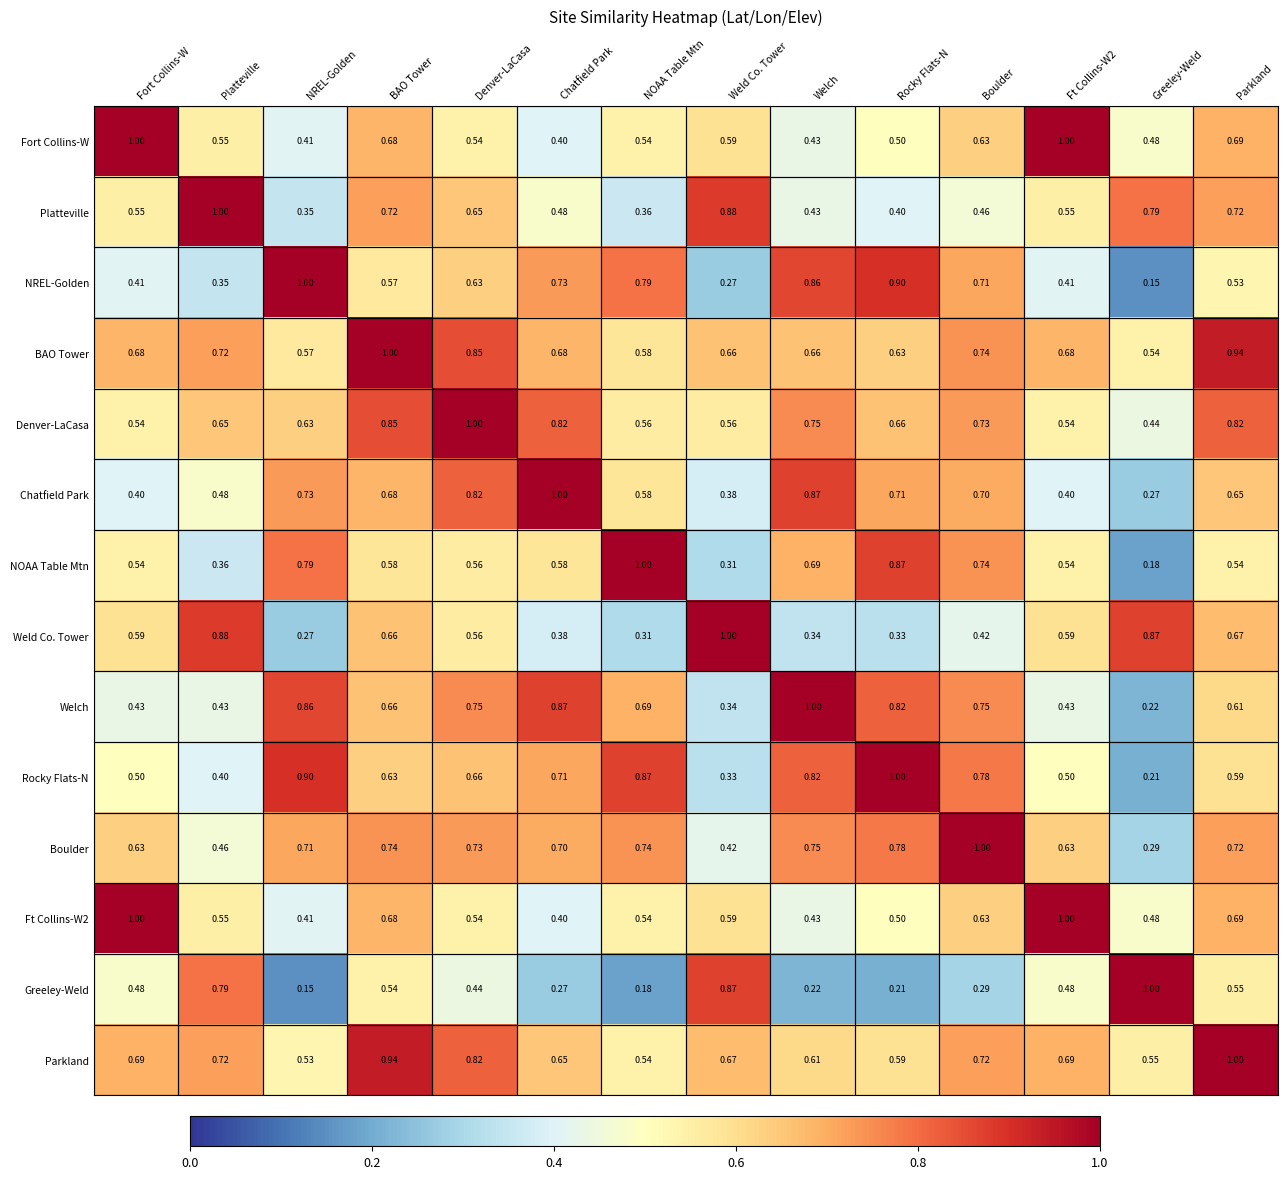

Where is Chatfield Park nearest to the value 0?

Greeley-Weld